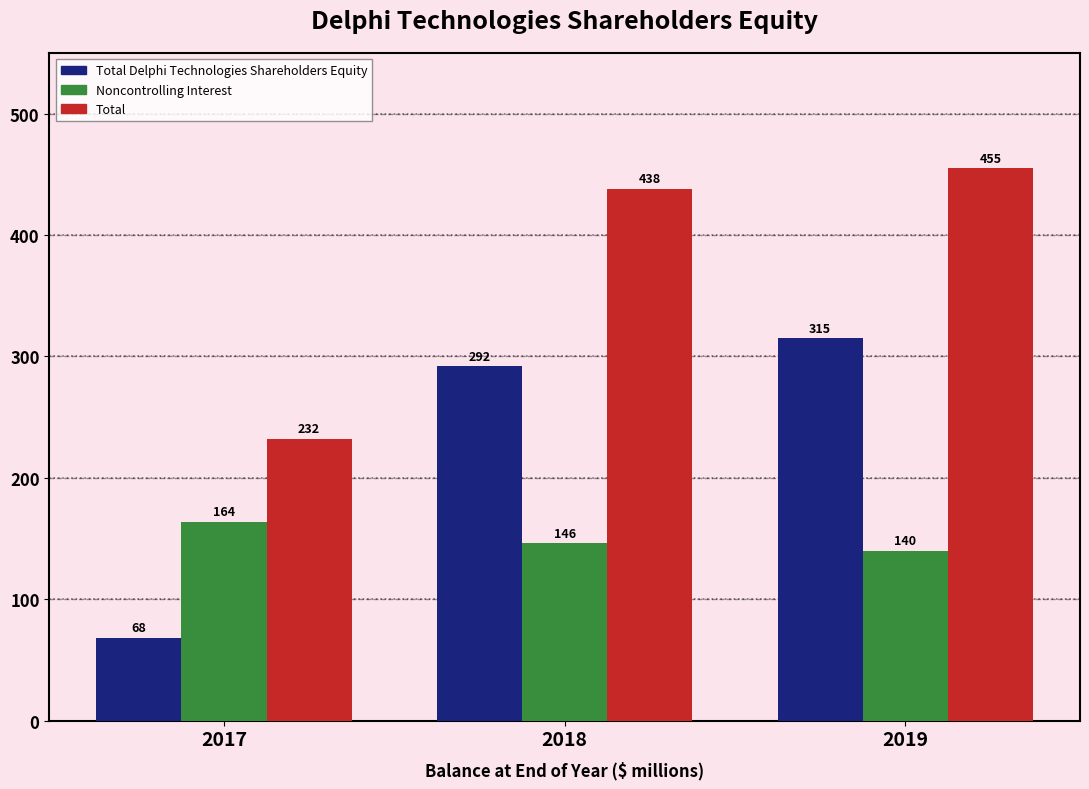

Which category has the highest value in the Noncontrolling Interest series?

2017